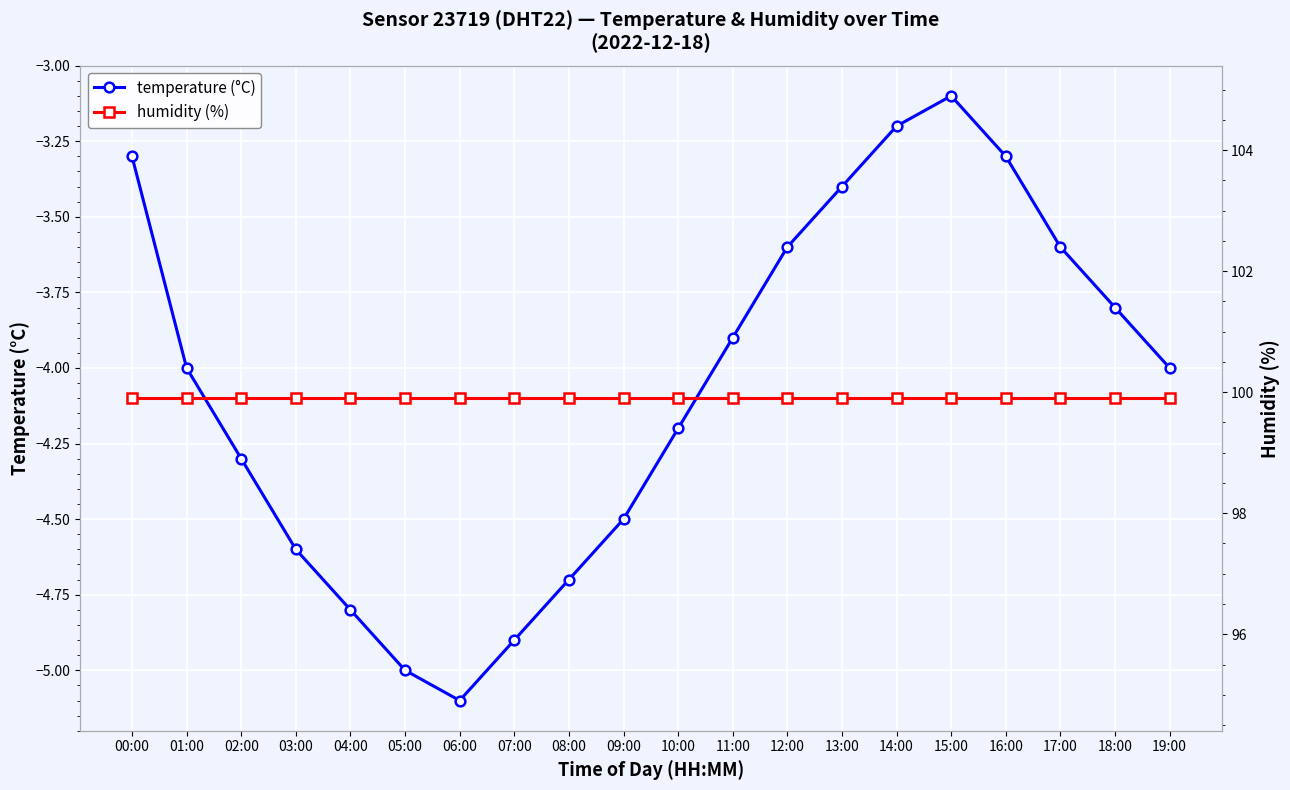

What are all the series names shown in the legend?

temperature (°C), humidity (%)